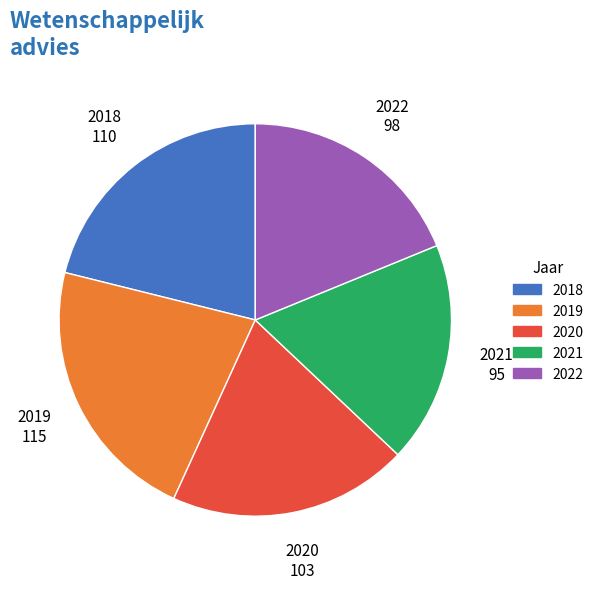

Count the number of slices in the pie.

5